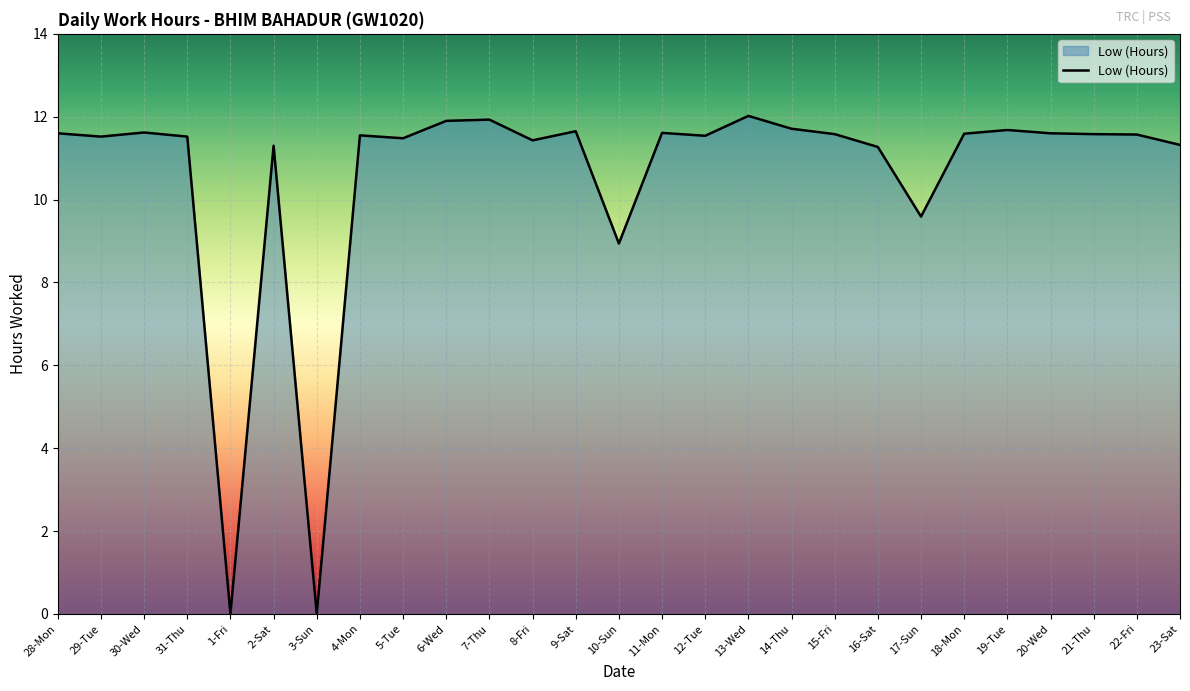

What position from the left is 28-Mon?

1